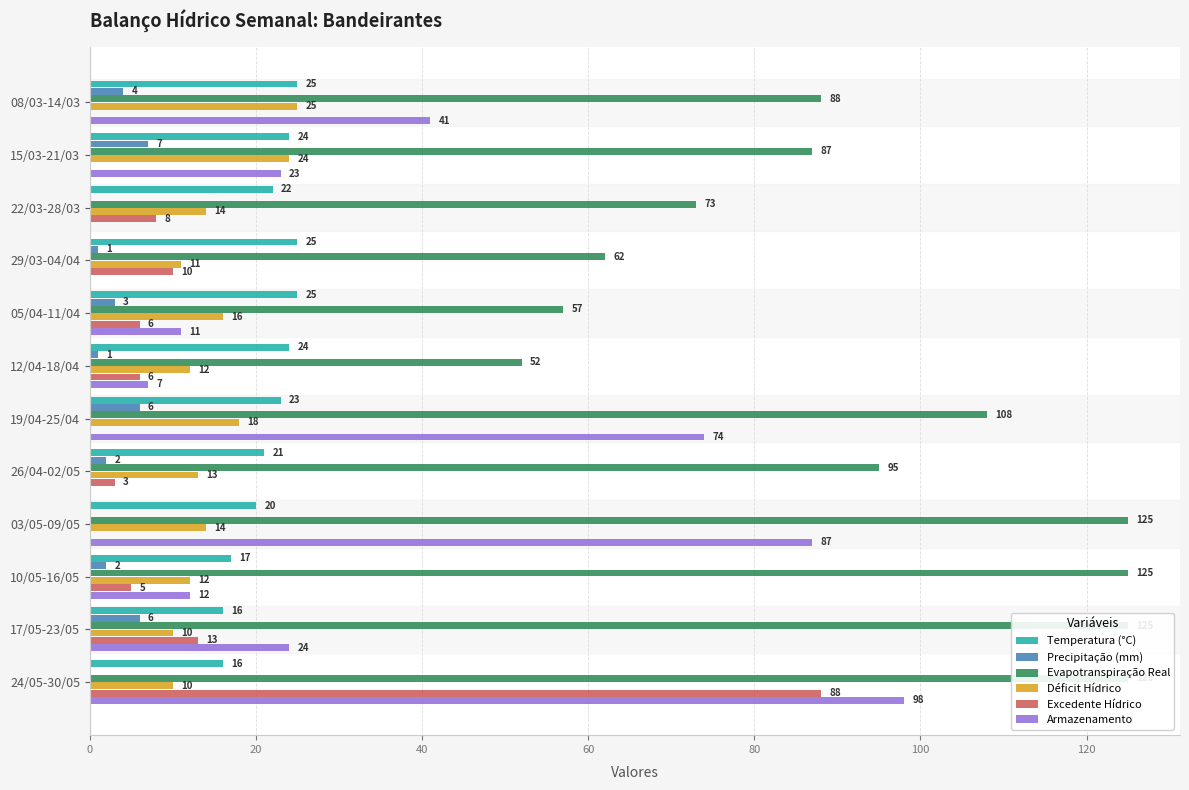

What position from the left is 19/04-25/04?

7